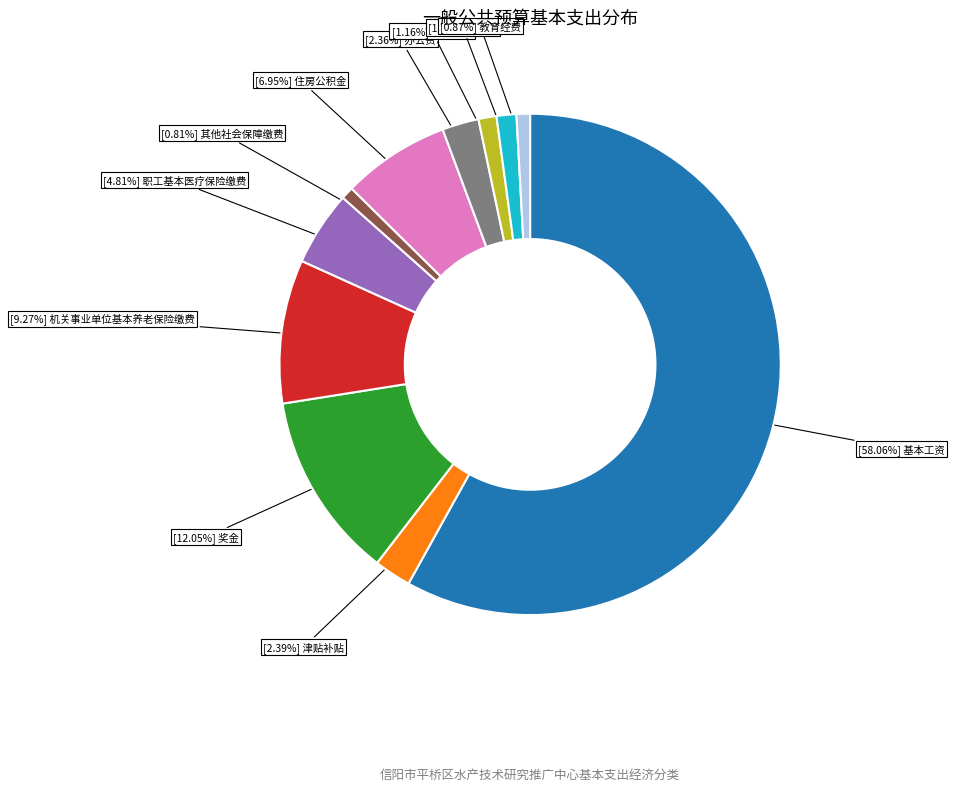

Does any single category account for the majority?

Yes